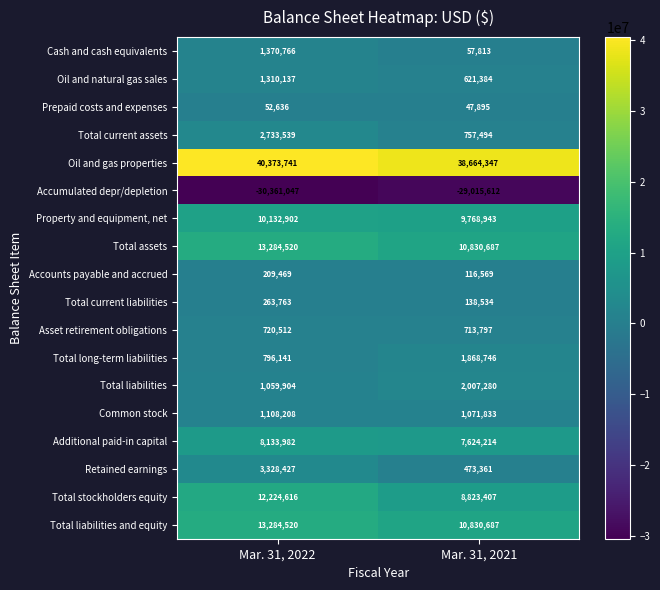

What is the difference between the maximum and minimum values in the Total assets series?

2453833